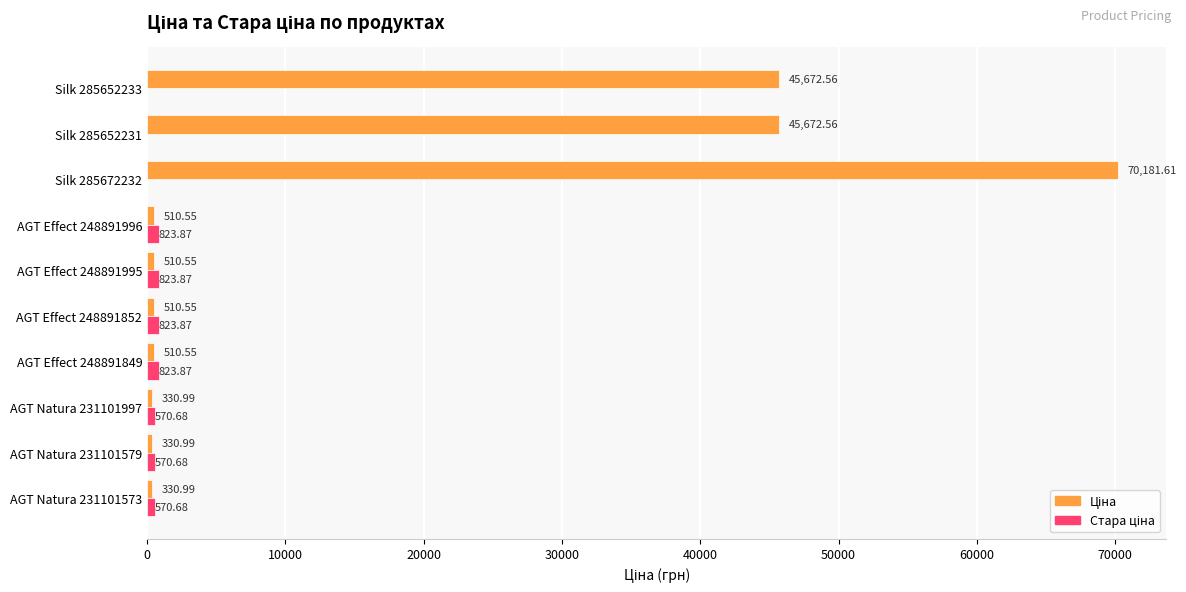

At which category is the sum across all series the highest?

Silk 285672232